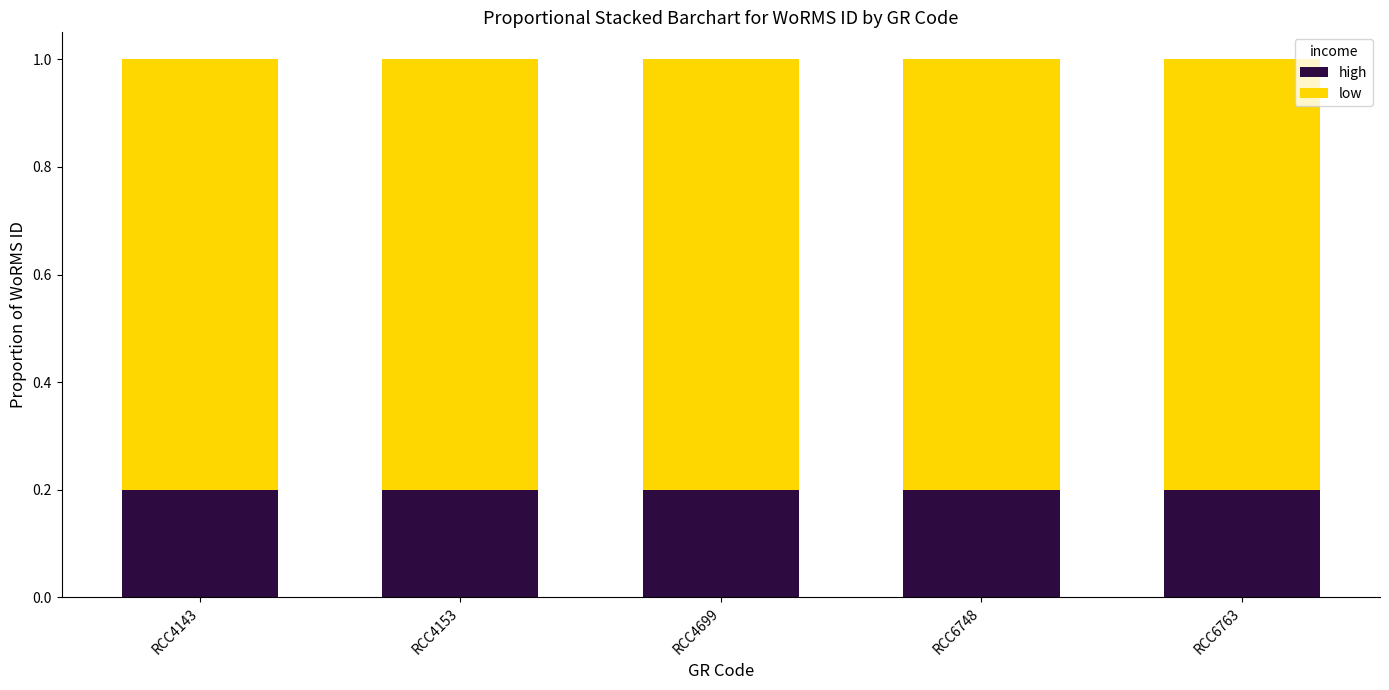

List the series in order of their overall mean, highest first.

low, high